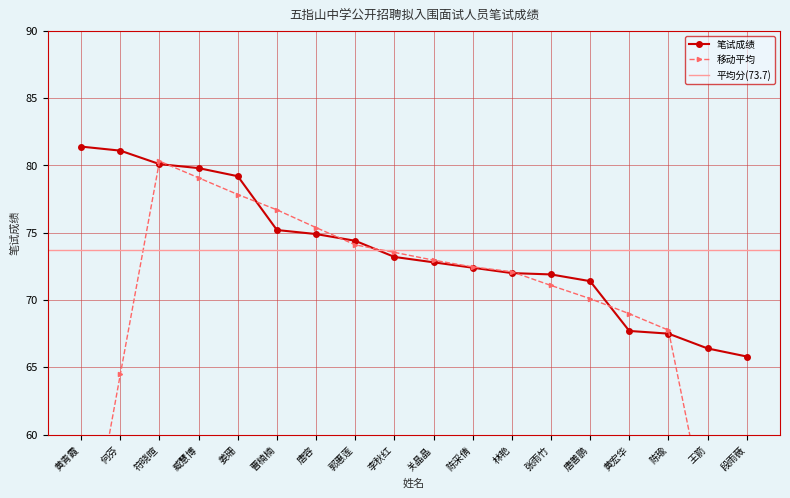

Rank the categories by value from lowest to highest.

段雨薇, 王箭, 陈瑜, 黄宏华, 唐善鹏, 张雨竹, 林艳, 陈采倩, 关晶晶, 李秋红, 郭惠莲, 唐容, 曹楠楠, 姜珊, 臧慧博, 符晓暄, 何芬, 黄青霞